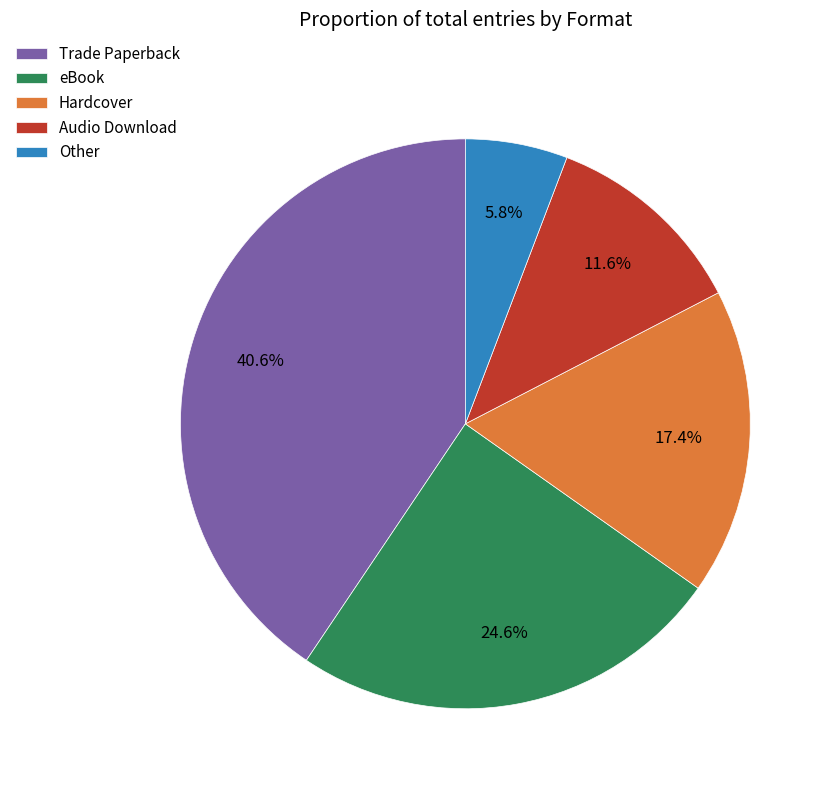

Count the number of slices in the pie.

5